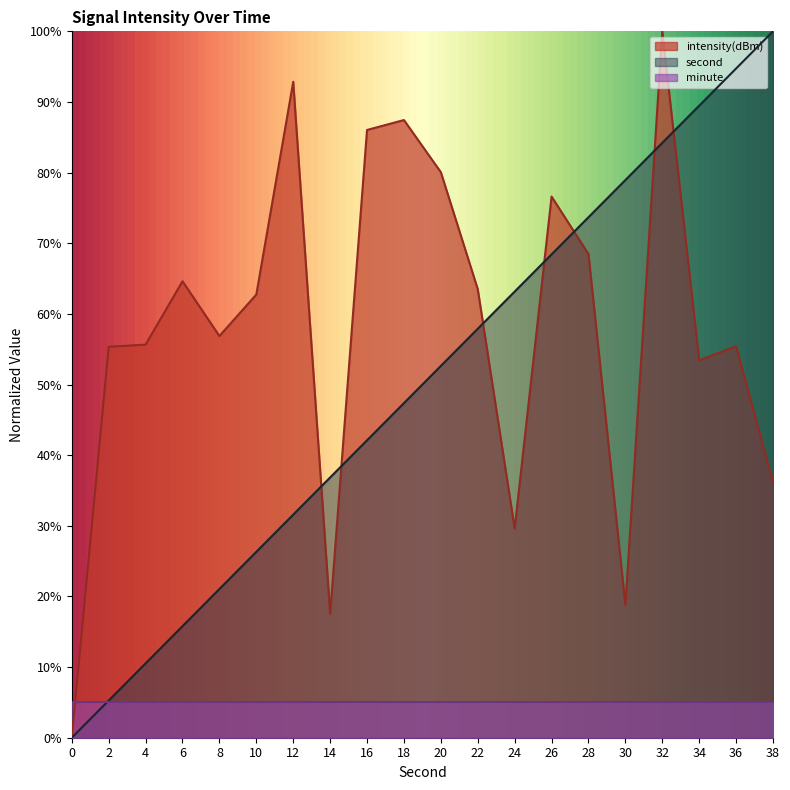

What is the difference between the second highest and second lowest values in the intensity(dBm) series?

75.3